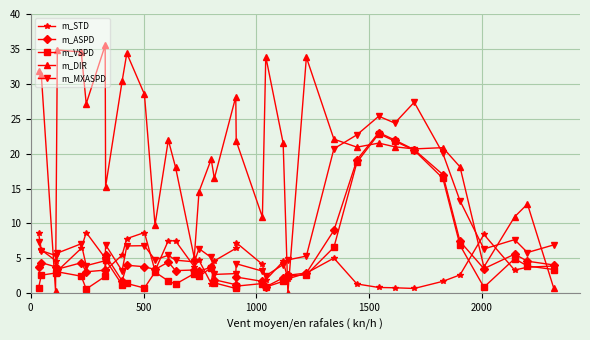

What are all the series names shown in the legend?

m_STD, m_ASPD, m_VSPD, m_DIR, m_MXASPD